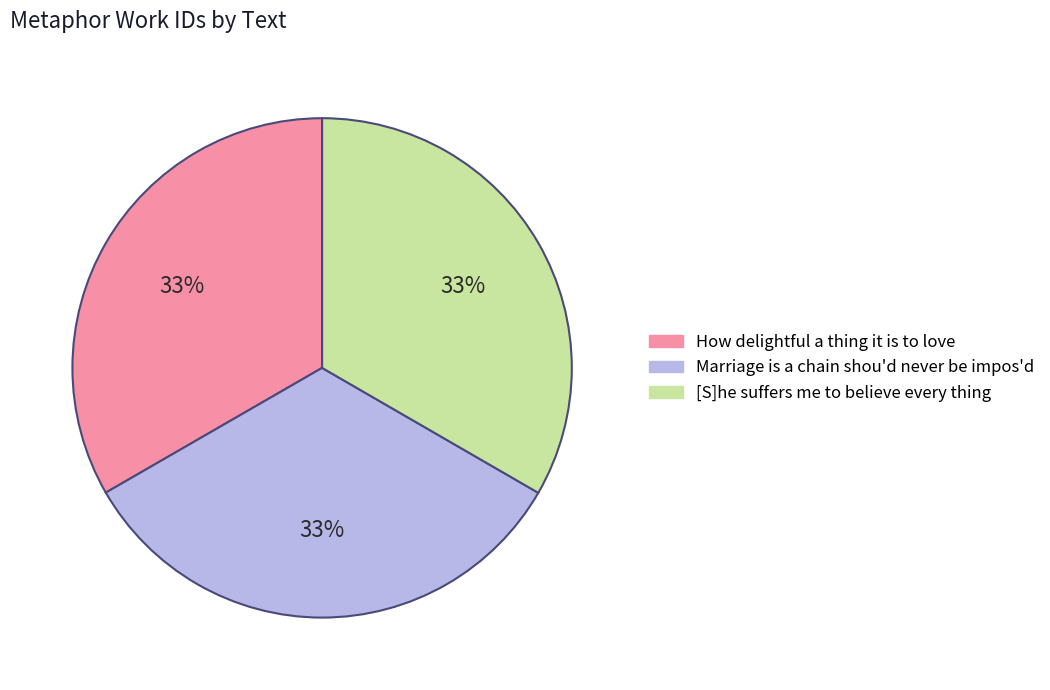

Combined, do [S]he suffers me to believe every thing and Marriage is a chain shou'd never be impos'd account for over 50%?

Yes